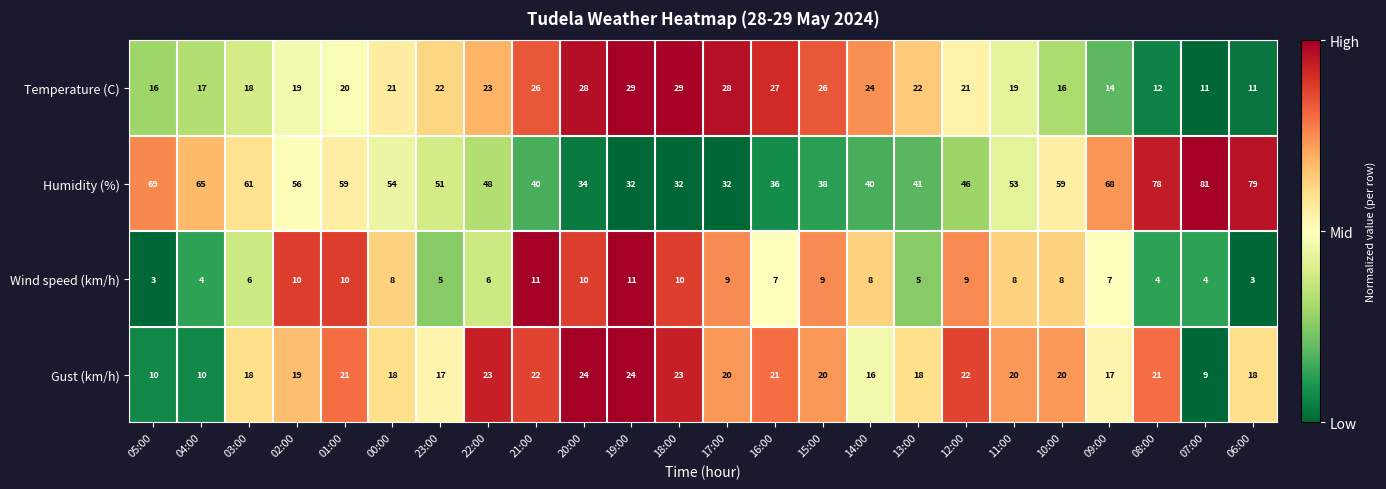

What is the sum of the Humidity (%) values at 12:00 and 10:00?

105